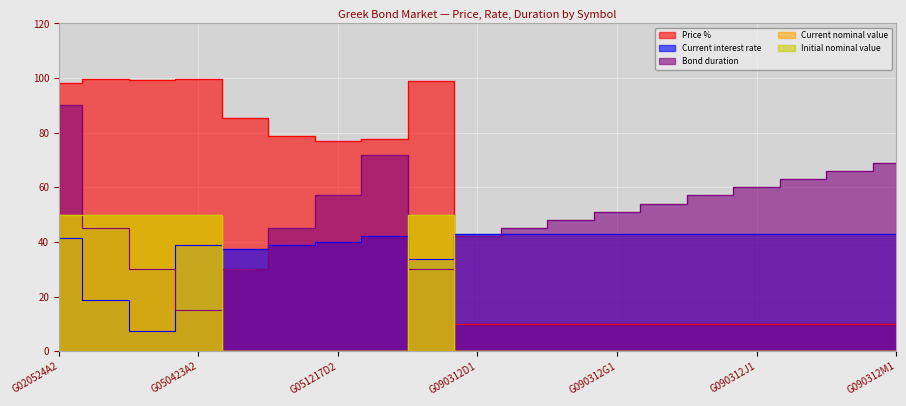

Is the value of Initial nominal value at G090312K1 greater than the value of Price % at G051217B2?

No